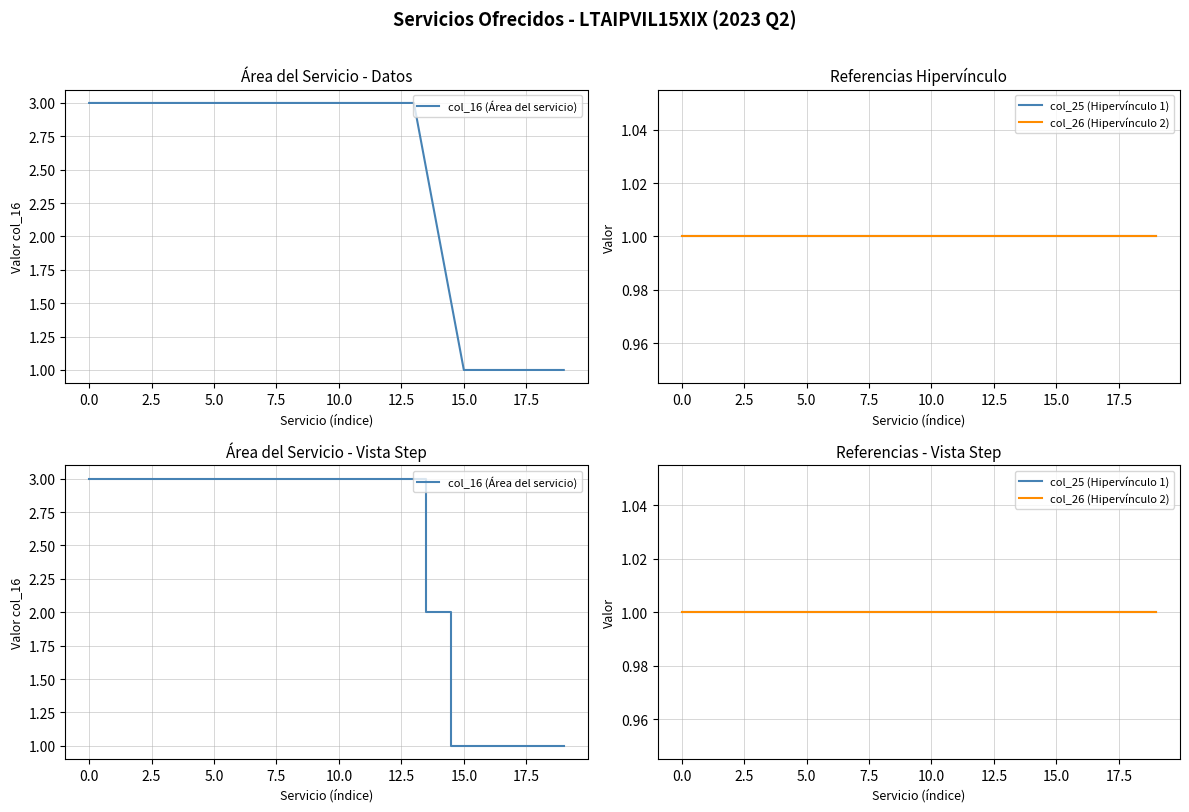

At which category does the chart reach its minimum across all series?

15